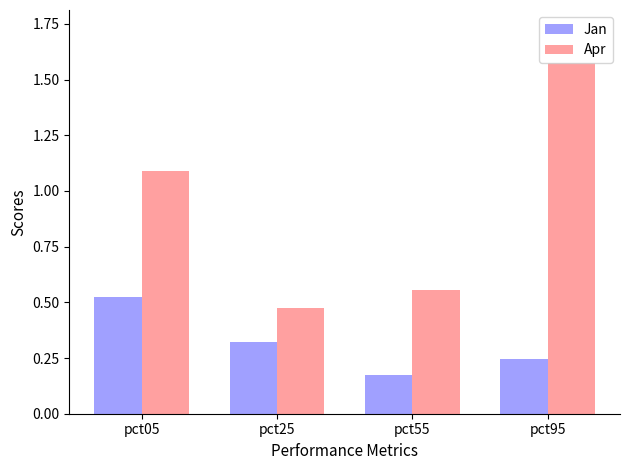

True or false: Jan has a value of 0.4 at pct95.

False